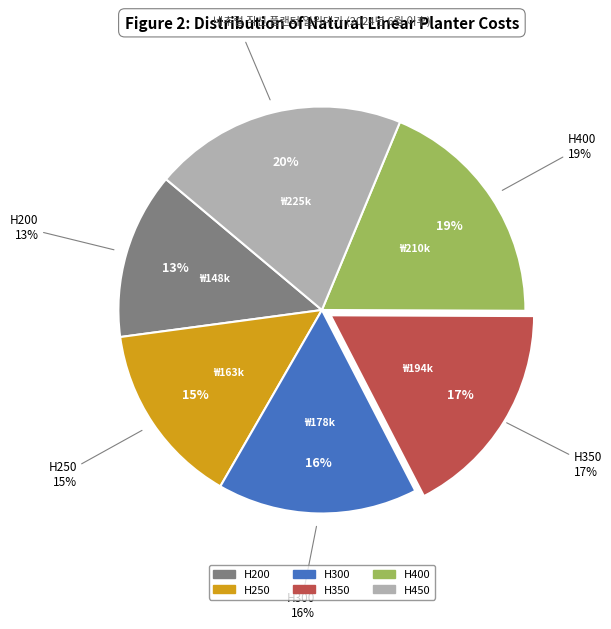

Is there a majority slice in this chart?

No